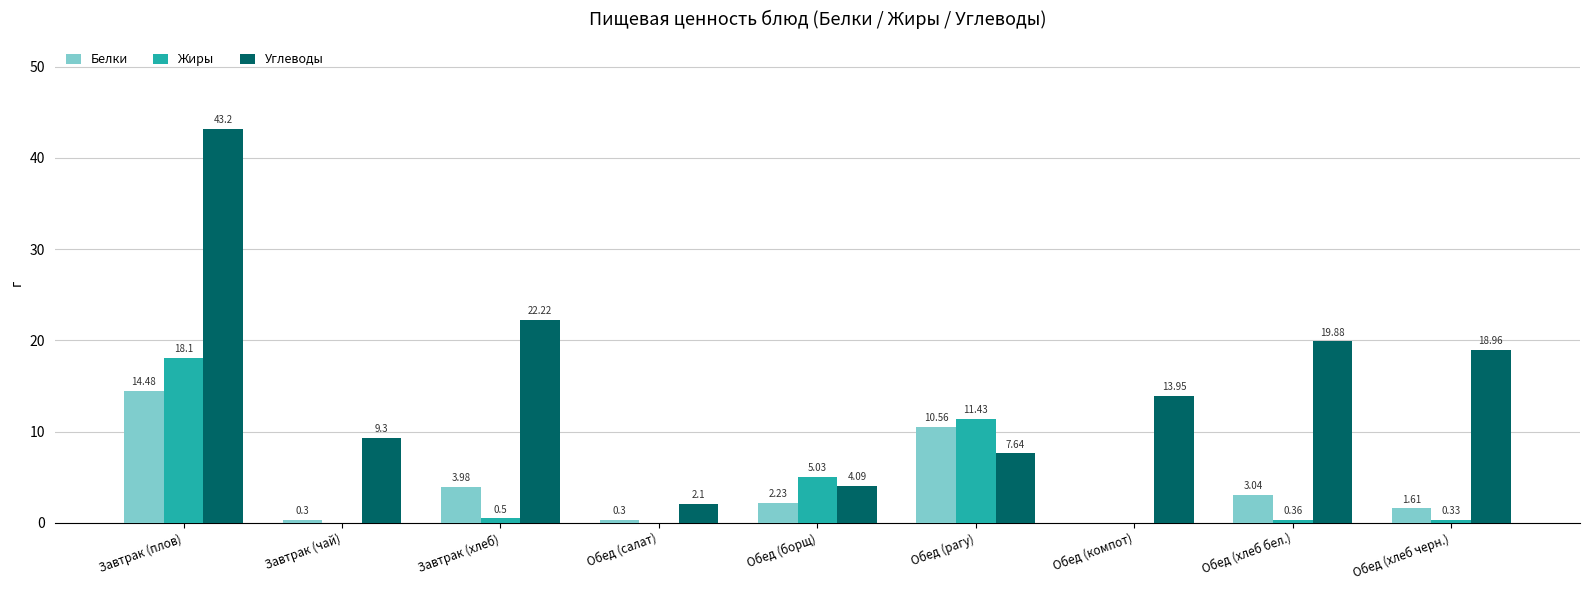

At which label is Углеводы closest to 22?

Завтрак (хлеб)